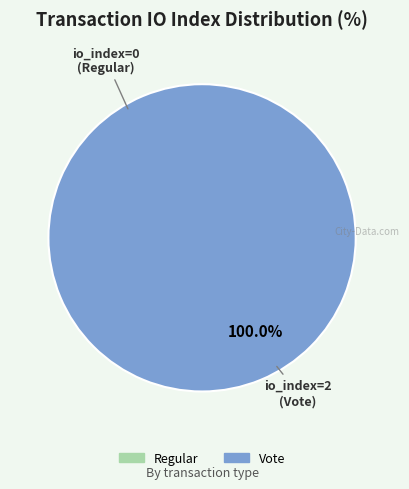

Which slice is the largest?

Vote